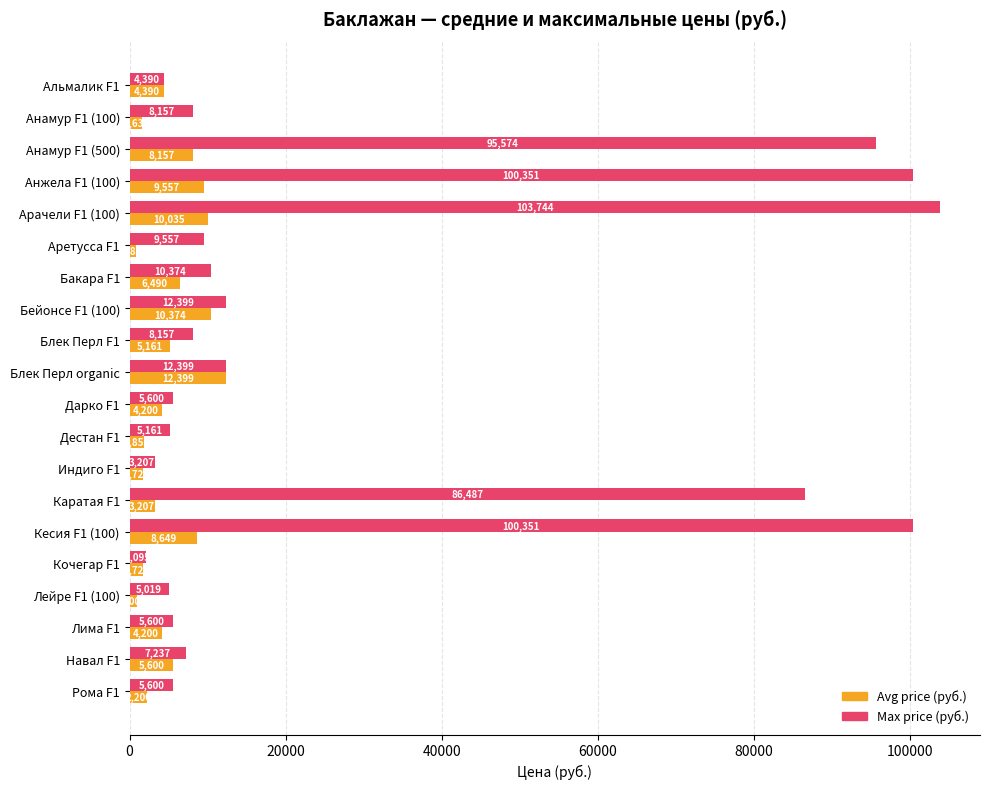

What is the total value across all series at Каратая F1?

89694